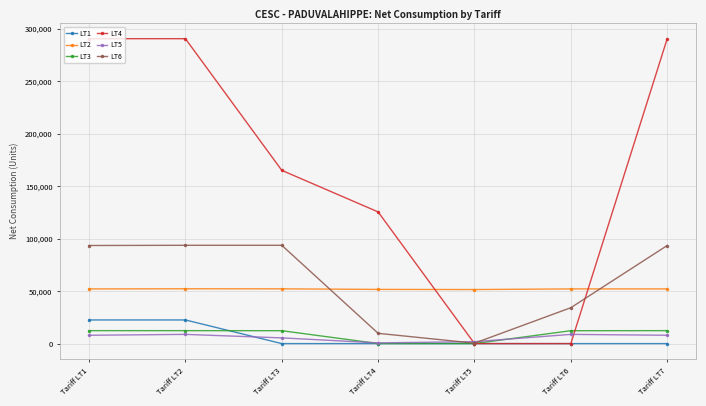

Count the LT5 values in the range 1820 to 8778.

6